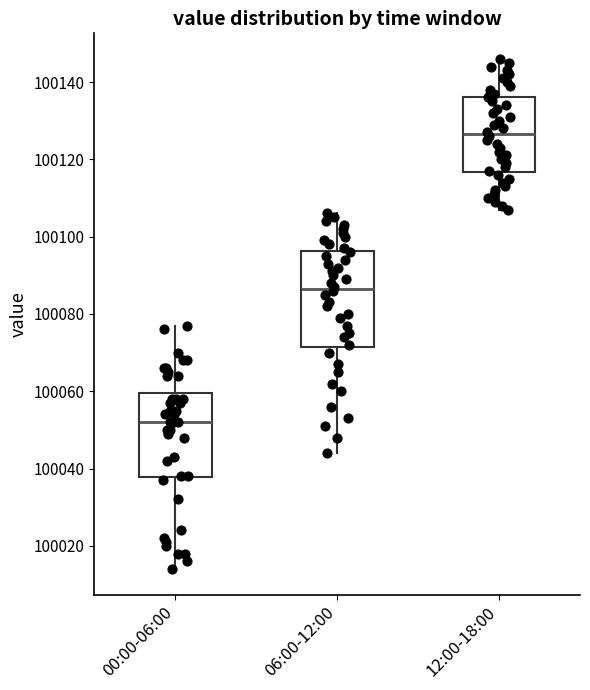

Which box is the tallest, from its lower edge to its upper edge?

06:00-12:00